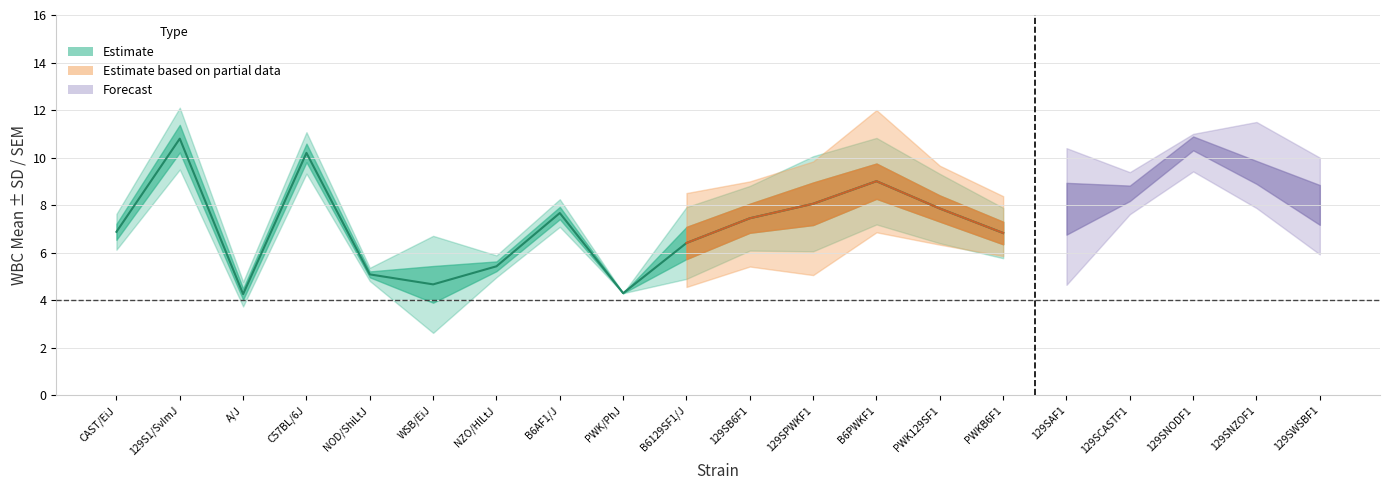

True or false: sd and minval cross at least once.

False